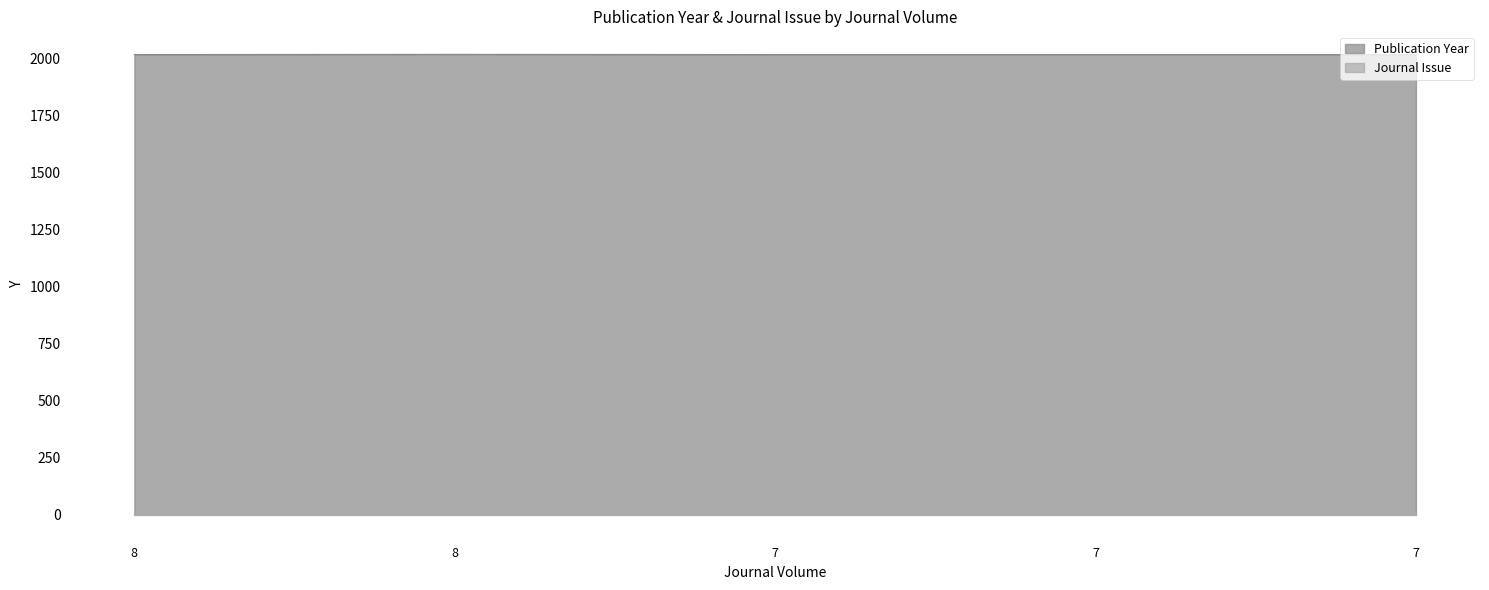

Reading left to right, list all the values displayed in this chart.

2017	2018	2017	2017	2017